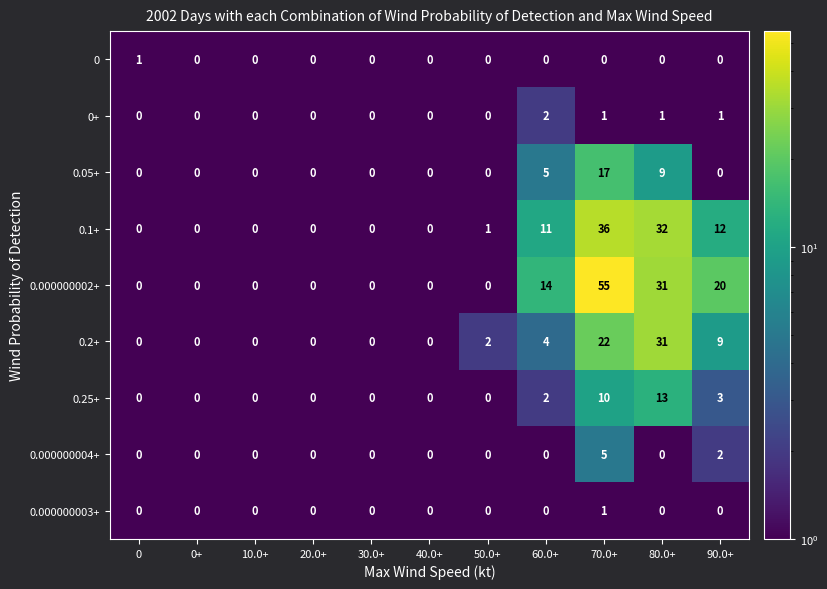

Which series has the widest spread of values?

0.000000002+